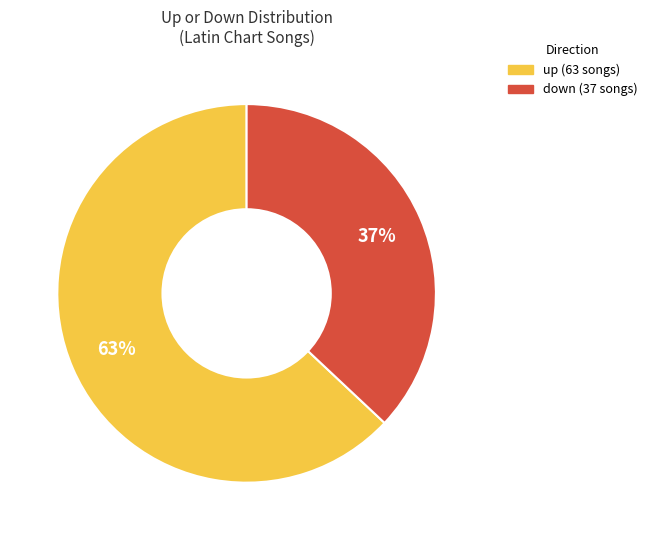

Combined, do down (37 songs) and up (63 songs) account for over 50%?

Yes